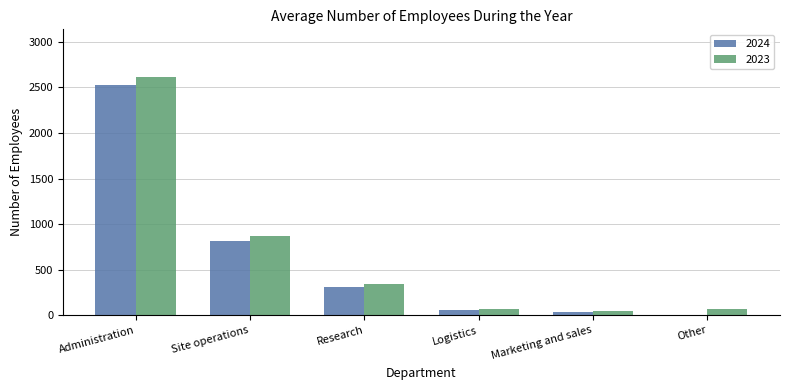

What is the total value across all series at Research?

651